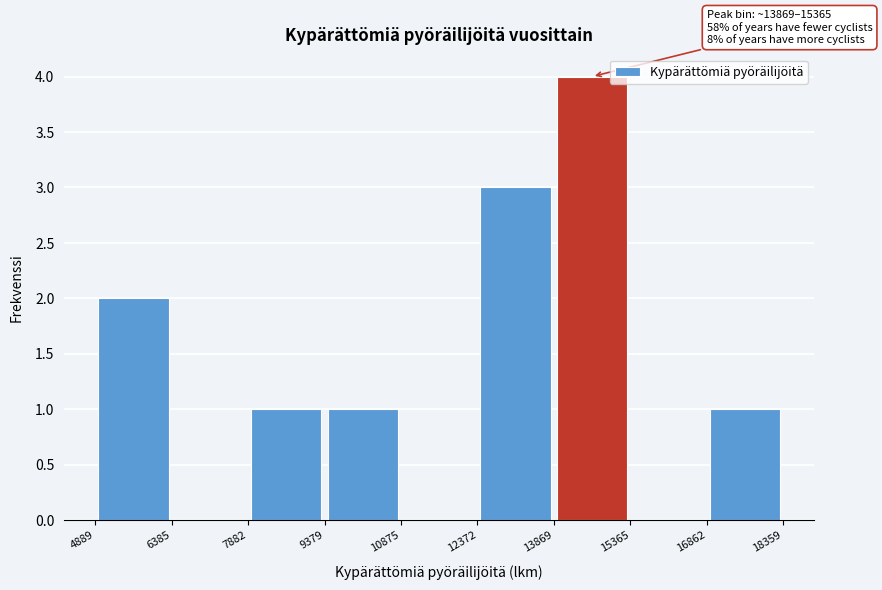

Which range on the x-axis has the tallest bar?

13869 to 15365